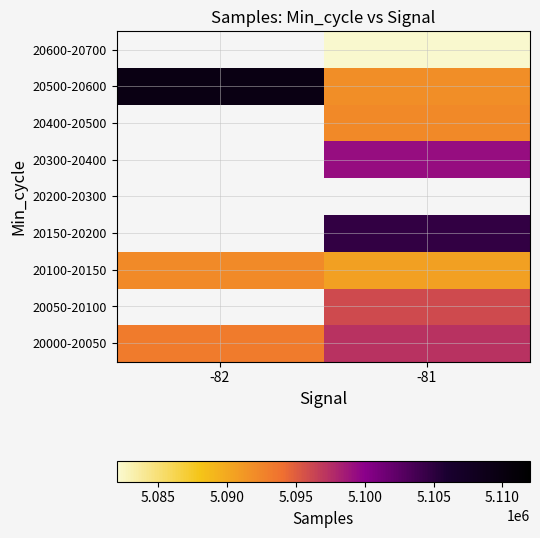

At how many categories does at least one series exceed 5095705?

2